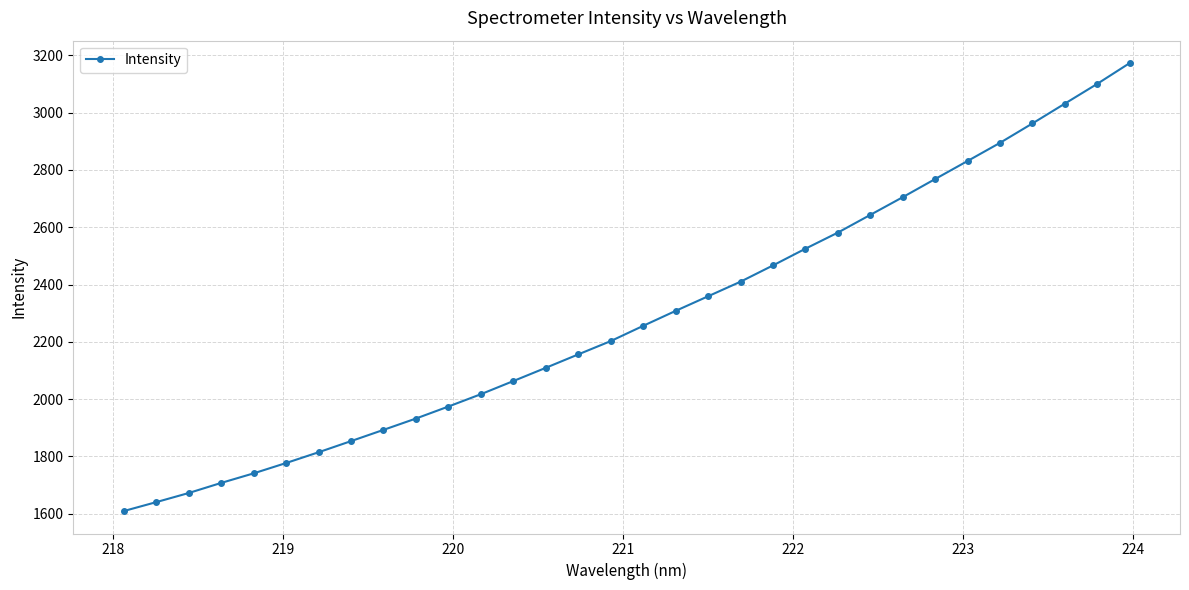

True or false: the data has more than 0 interior local peaks.

False